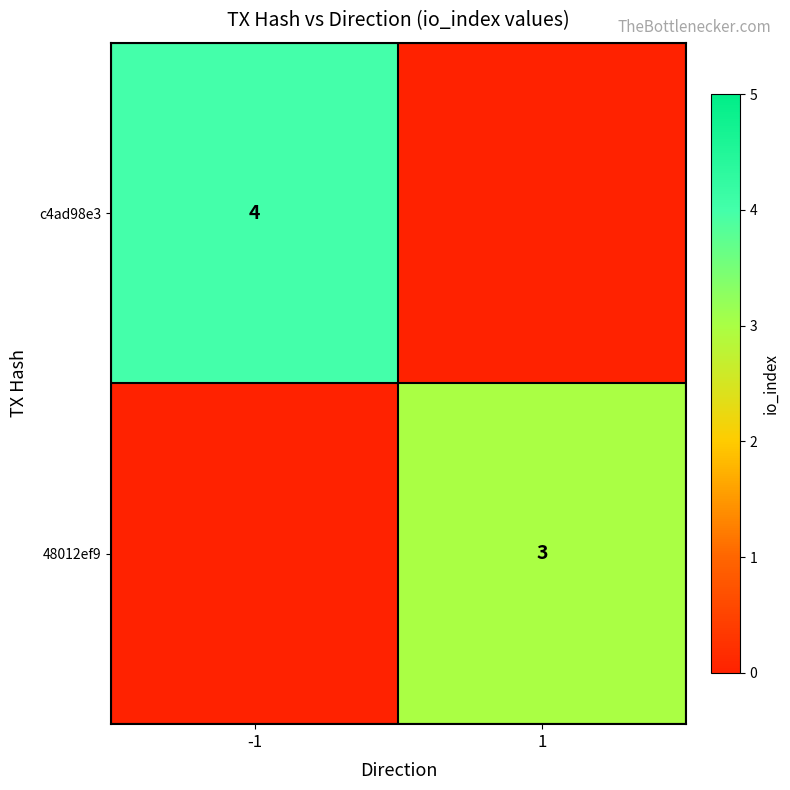

The value of 48012ef9 at 1 is 3. True or false?

True